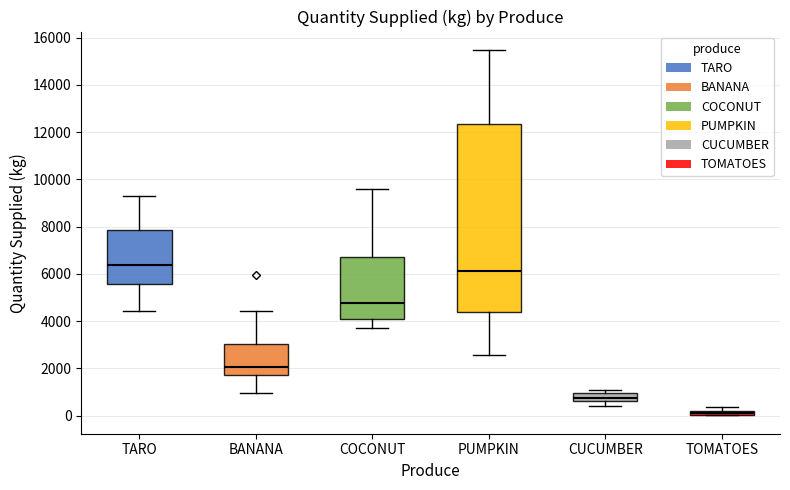

Which box is the tallest, from its lower edge to its upper edge?

PUMPKIN